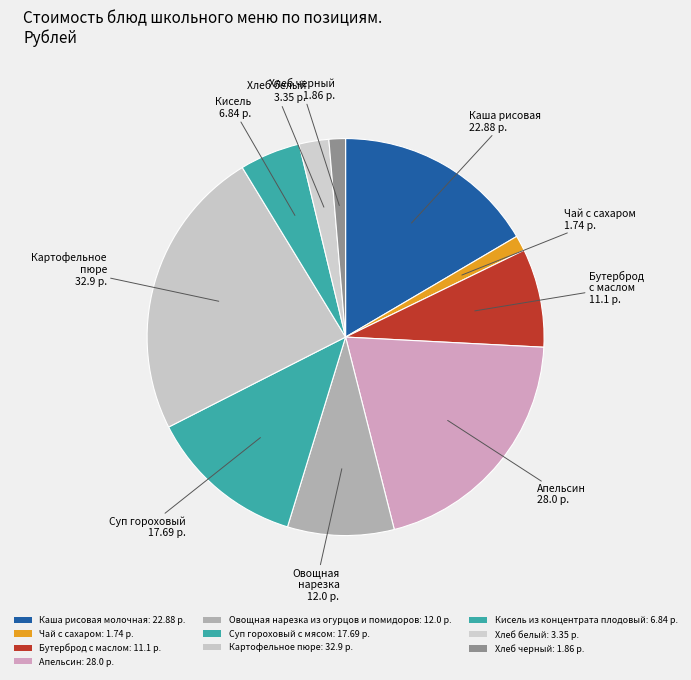

How many segments does this pie chart have?

10